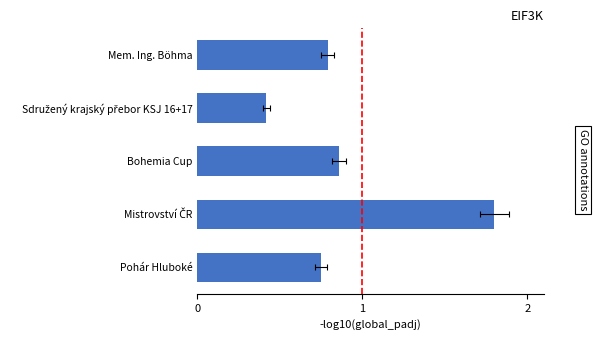

Reading left to right, transcribe all the data shown in this chart.

0.8	0.4	0.9	1.8	0.8